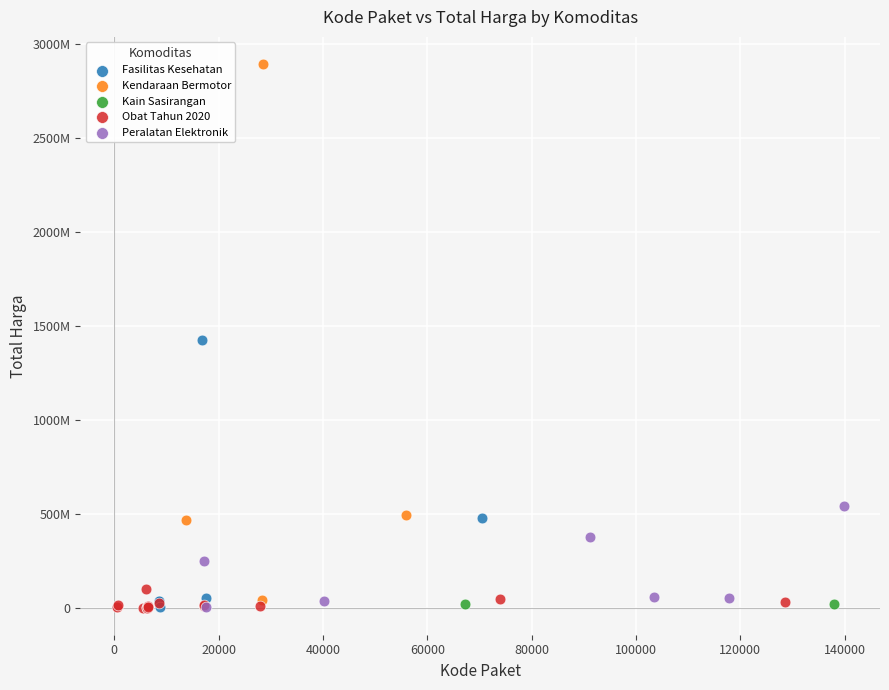

What are all the series names shown in the legend?

Fasilitas Kesehatan, Kendaraan Bermotor, Kain Sasirangan, Obat Tahun 2020, Peralatan Elektronik